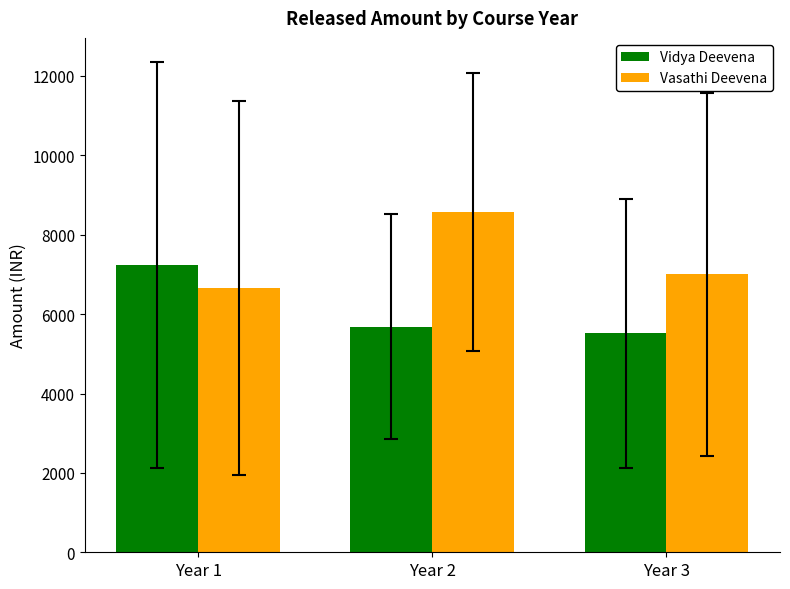

What value does the Vidya Deevena series have at Year 1?

7230.0